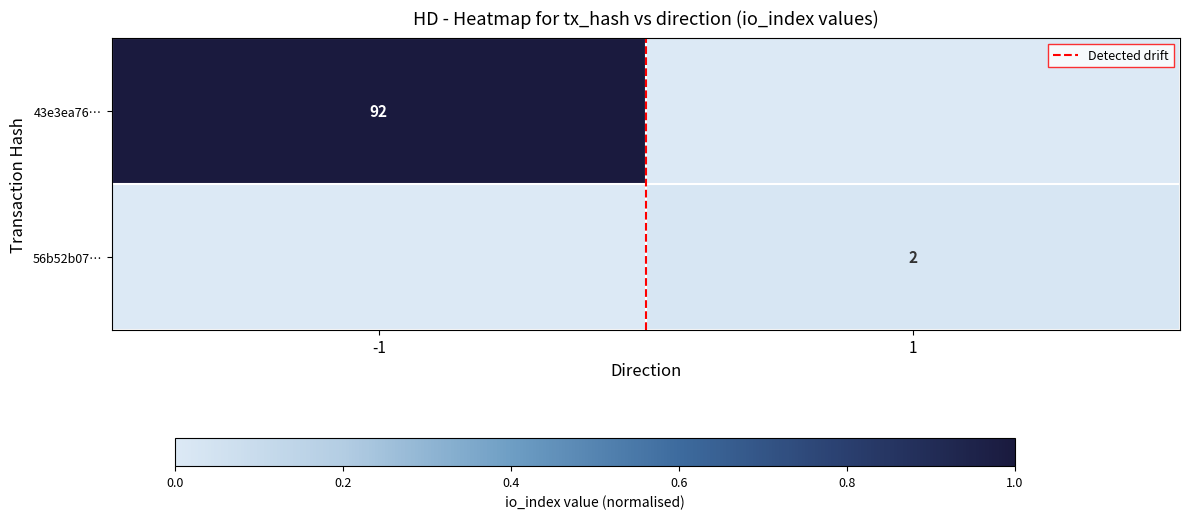

What is the maximum value for Detected drift?

1.0